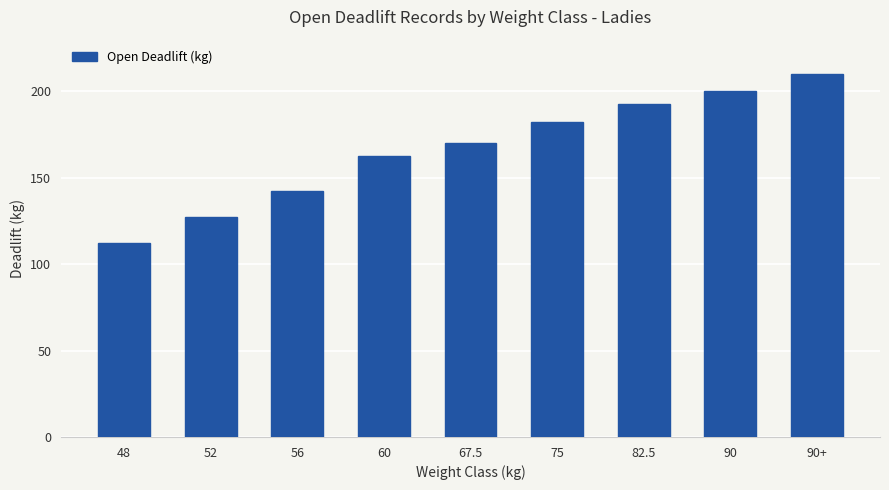

How many bars are there in total?

9